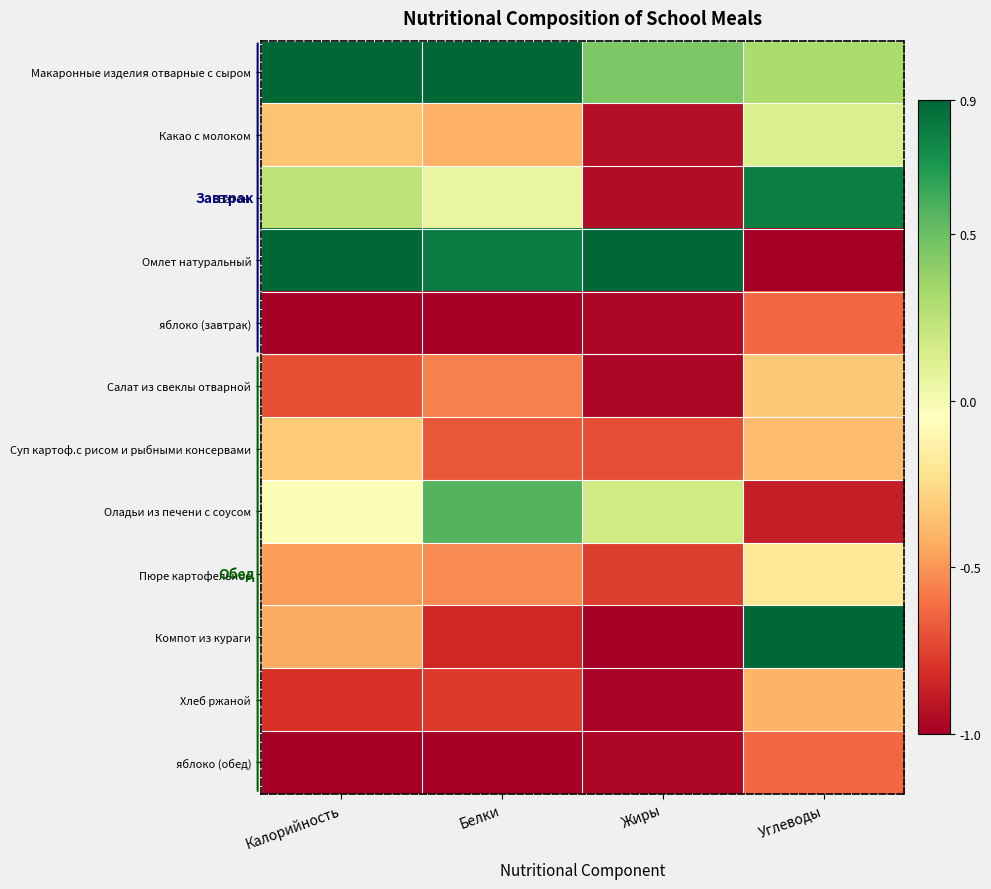

Which series has the largest range (max minus min)?

Омлет натуральный